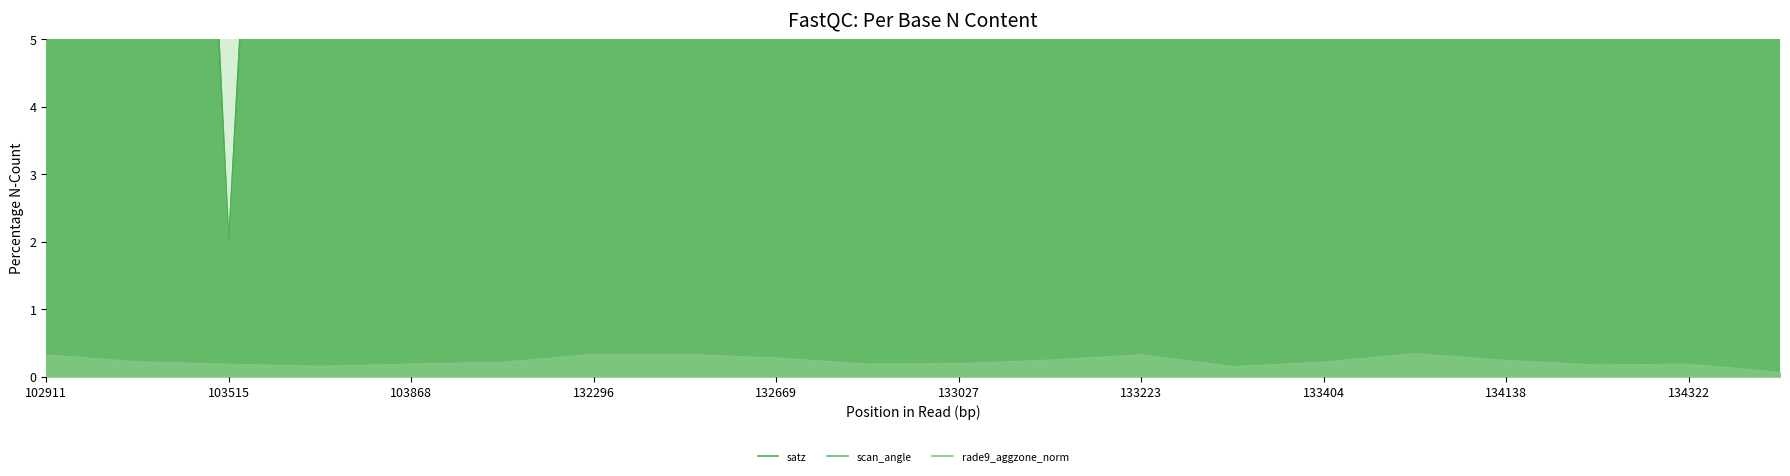

True or false: satz_line and scan_angle_line intersect in this chart.

False